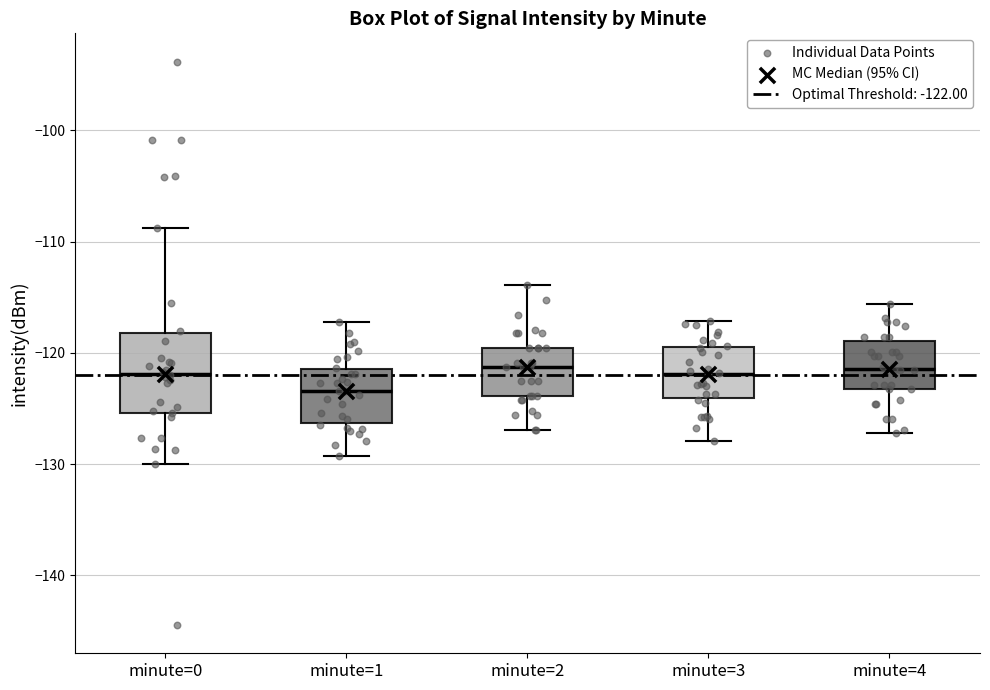

Reading left to right, transcribe this box plot: for each box, give where its median line is, the range the box spans, and where its two whiskers end, as read against the y-axis. The values are not printed on the chart, so give them approximately, as read against the axis.

minute=0: median -122, box -125 to -118, whiskers -130 to -109
minute=1: median -123, box -126 to -121, whiskers -129 to -117
minute=2: median -121, box -124 to -120, whiskers -127 to -114
minute=3: median -122, box -124 to -119, whiskers -128 to -117
minute=4: median -121, box -123 to -119, whiskers -127 to -116